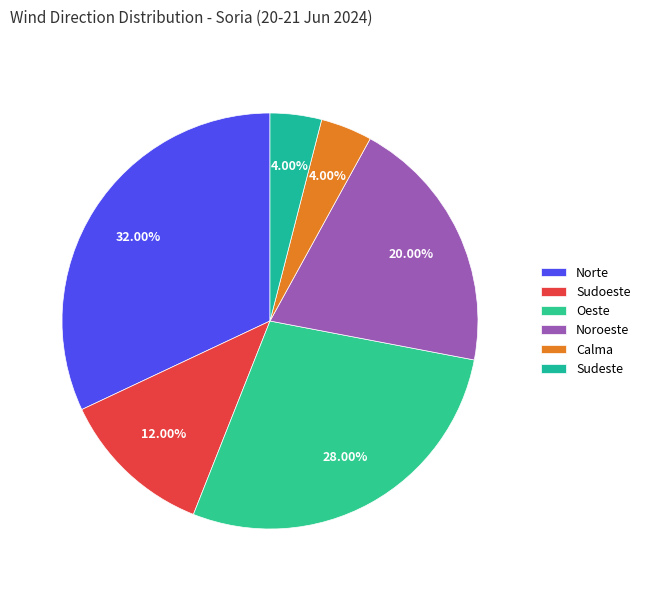

What percentage is the Norte slice, to the nearest percent?

32%